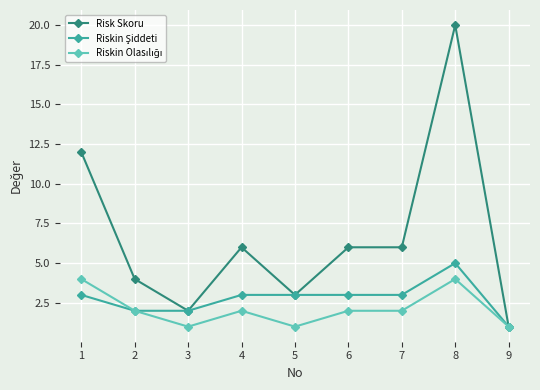

At which category does Risk Skoru reach its first local peak?

4